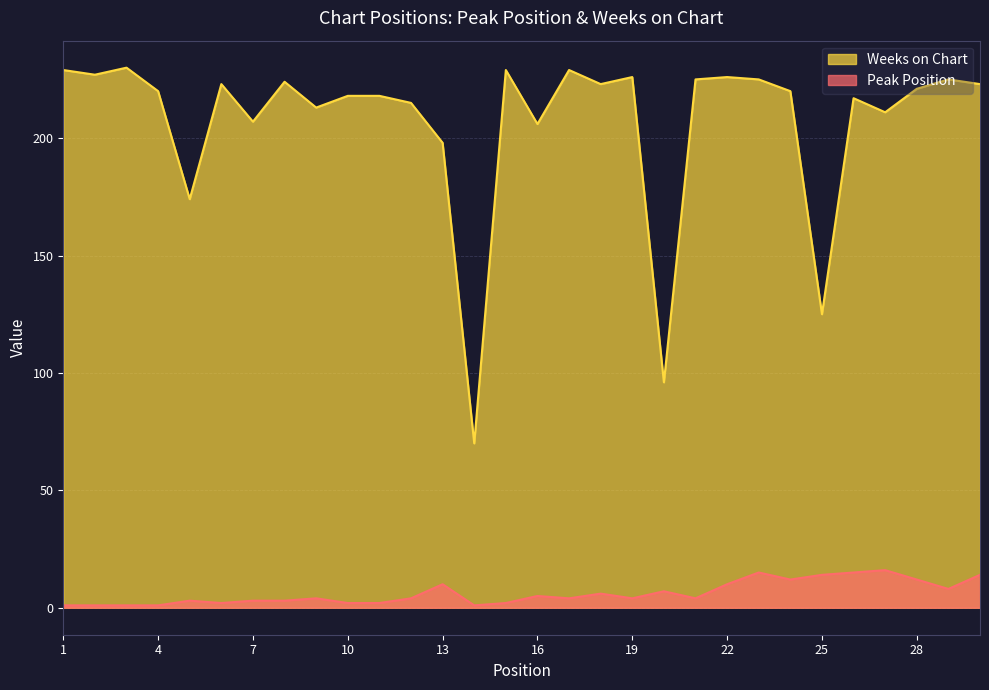

What is the smallest value displayed?

1